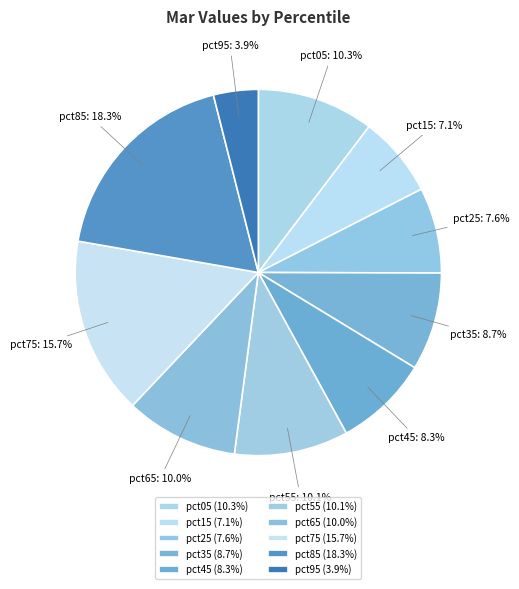

Count the number of slices in the pie.

10